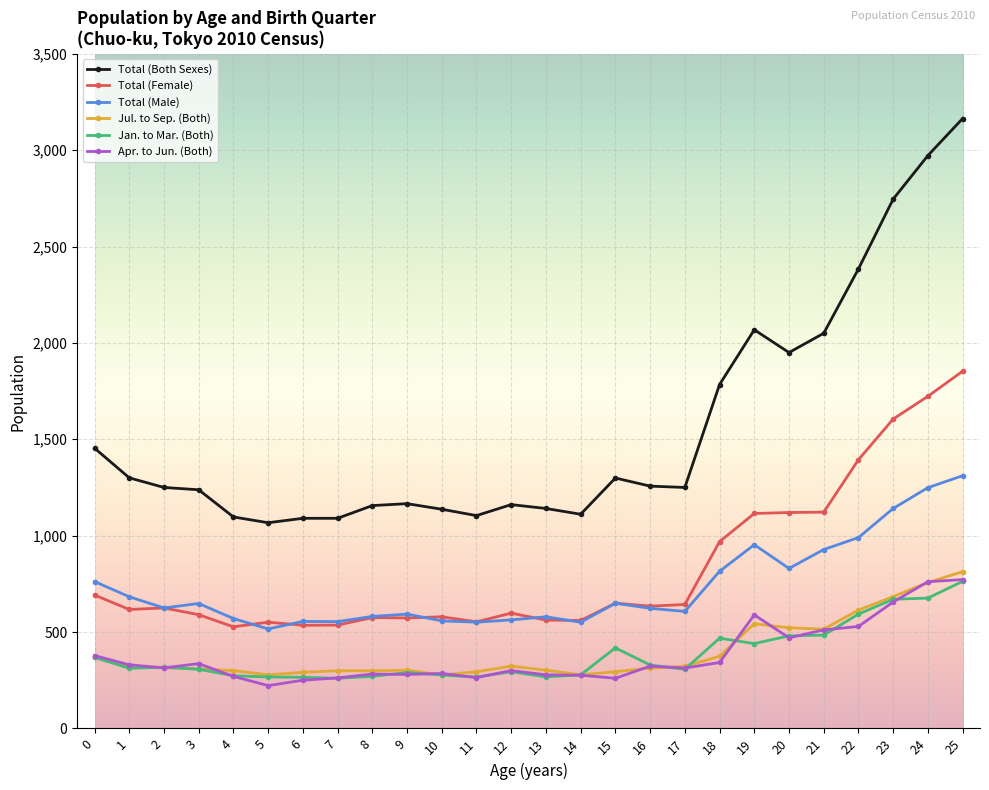

True or false: Total (Female) has more than 2 interior local peaks.

True